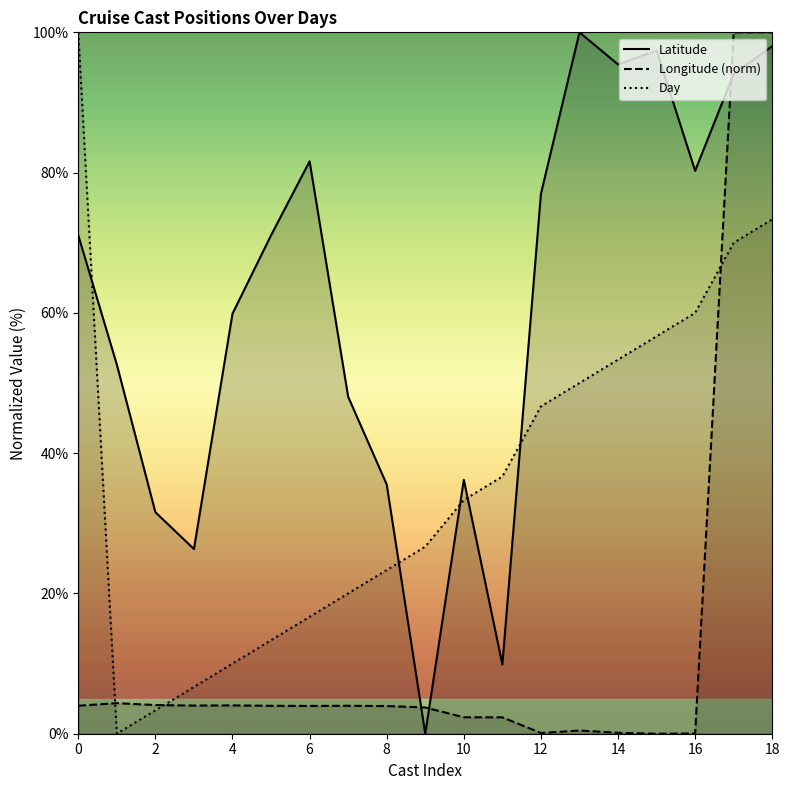

What is the maximum value shown in the chart?

100.0